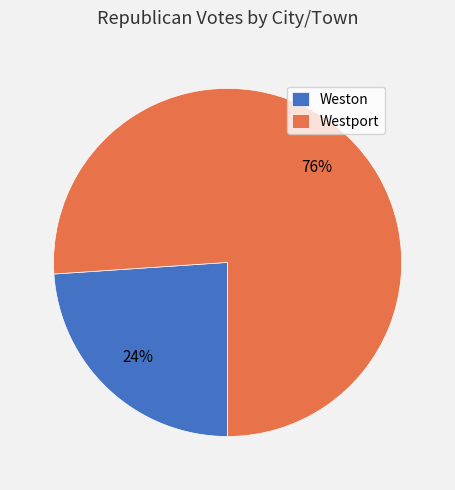

True or false: Weston accounts for 24% of the total.

True